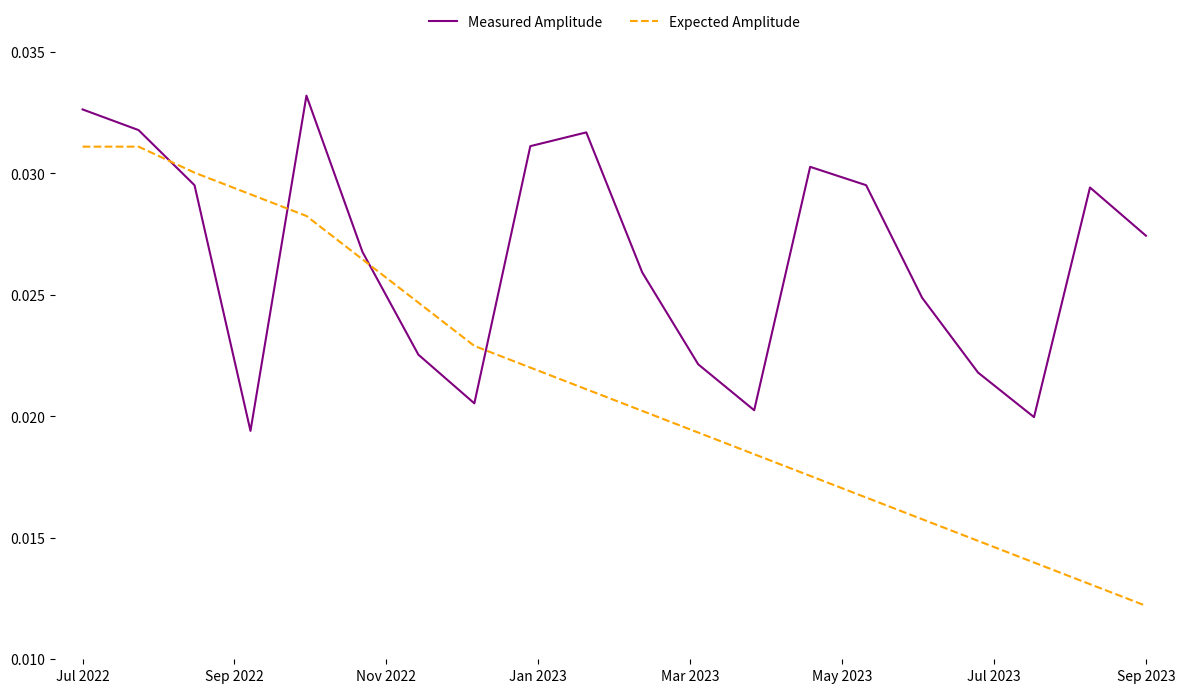

What are all the series names shown in the legend?

Measured Amplitude, Expected Amplitude